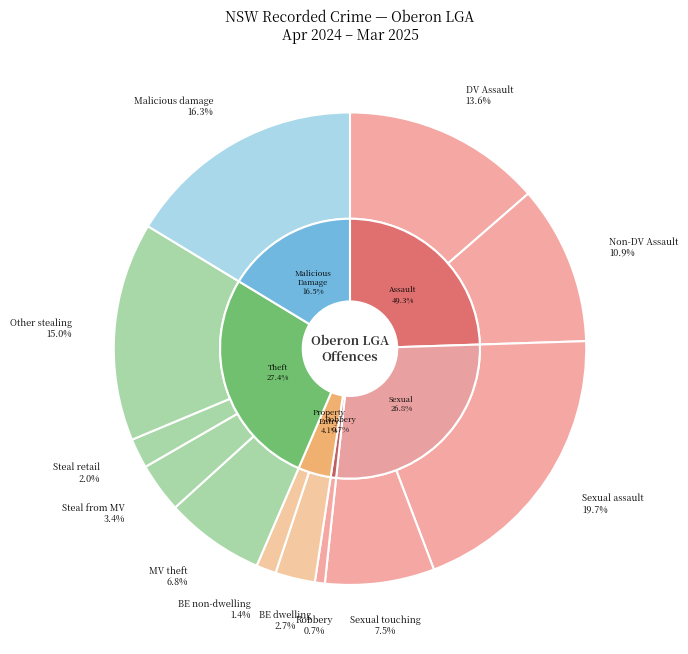

Is Robbery the majority of the pie?

No